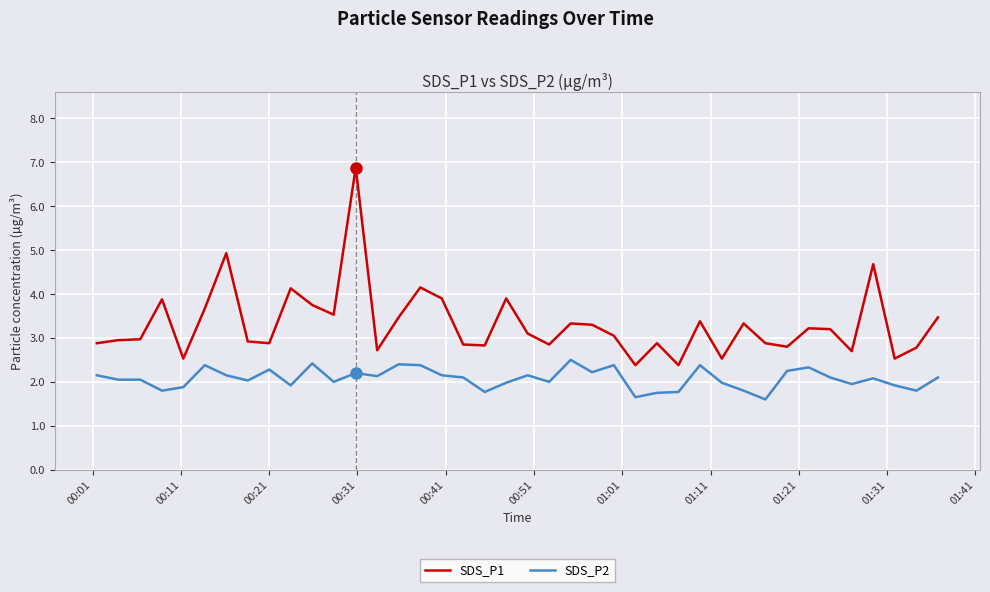

What is the sum of all SDS_P1 values?

132.5